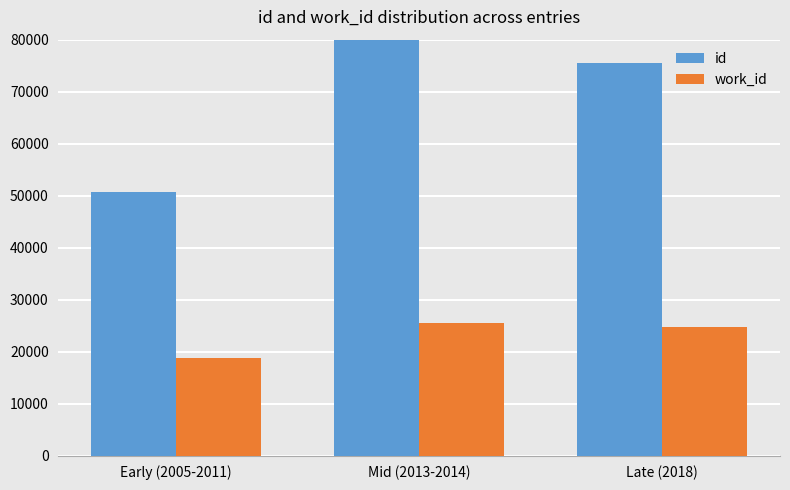

At which label is id closest to 72333?

Late (2018)